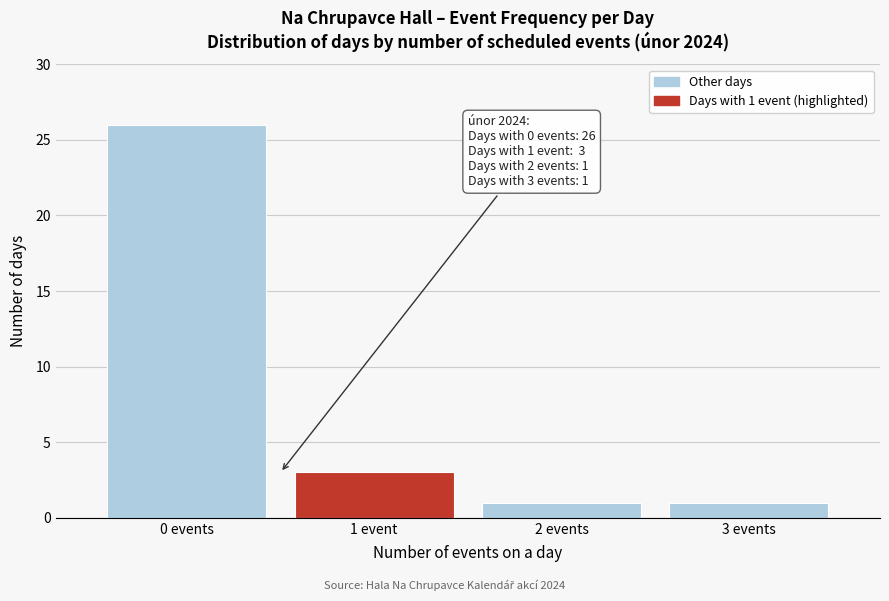

Reading right to left, extract all data points from this chart.

1	1	3	26